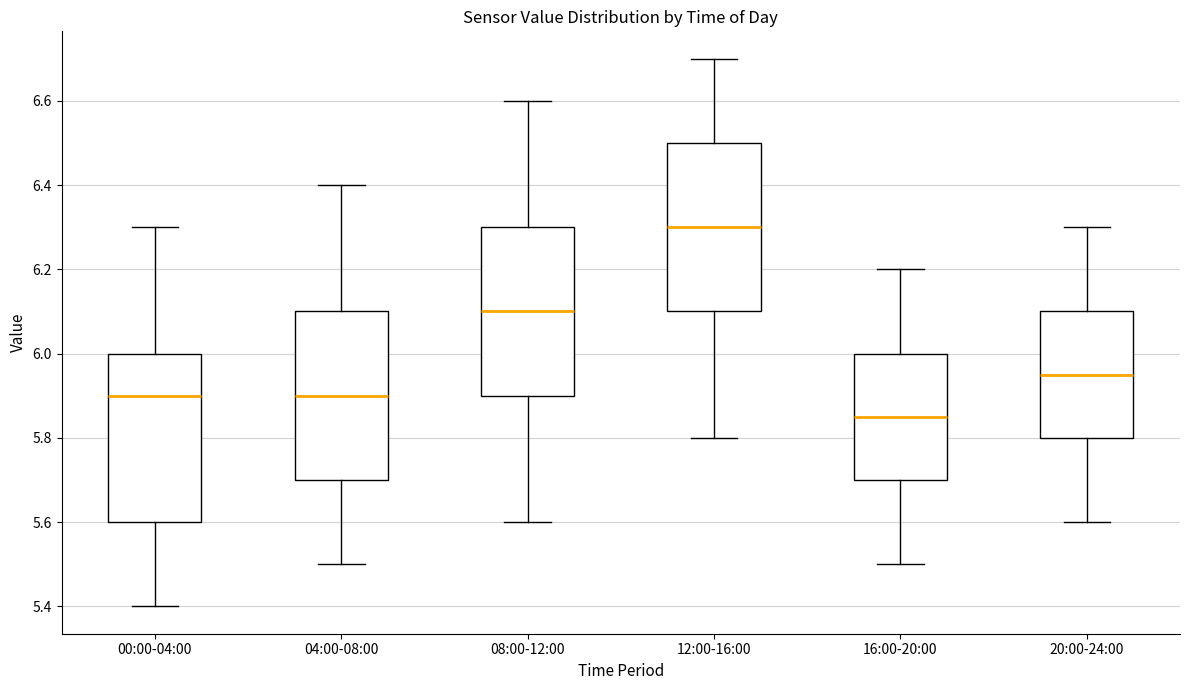

Where is the lower edge of the box for 12:00-16:00 on the y-axis? The values are not printed on the chart, so give them approximately, as read against the axis.

6.10